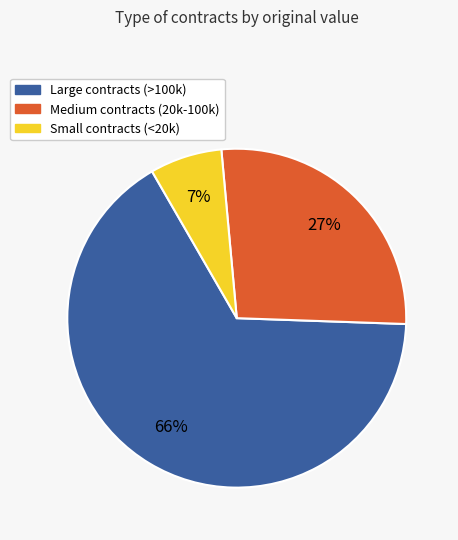

To the nearest percent, what is the difference between the largest and smallest slice percentages?

59%